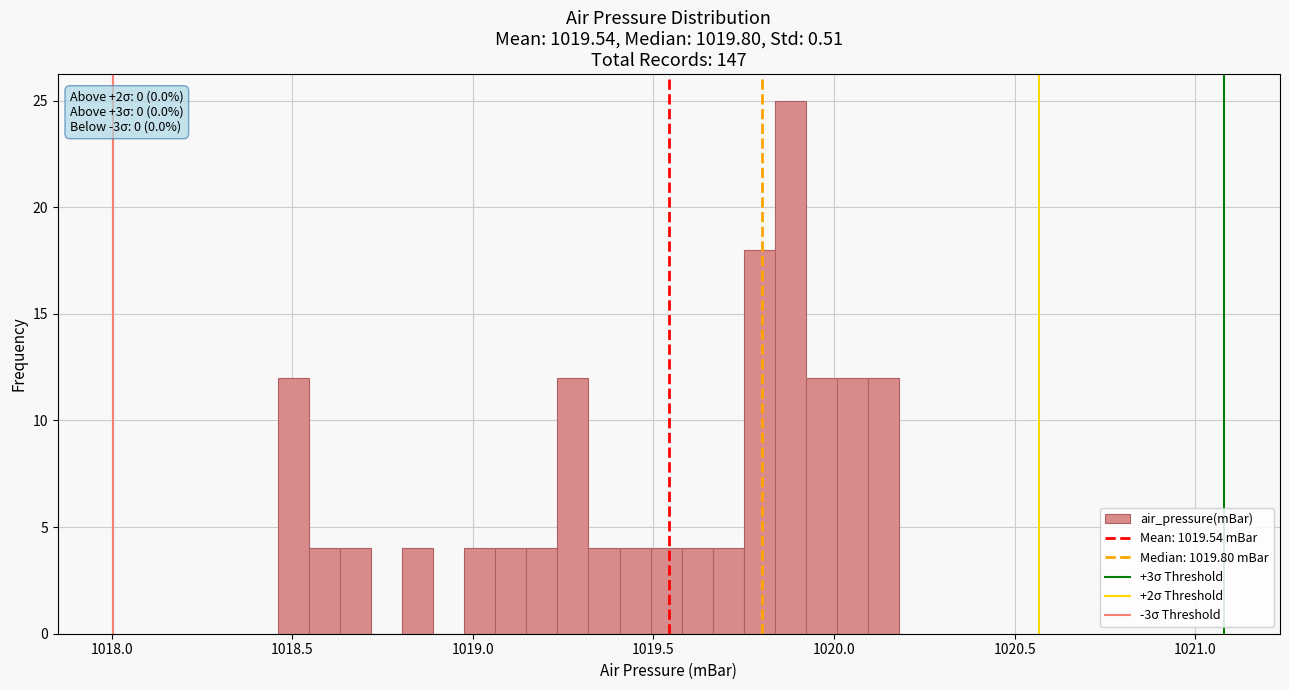

Read against the x-axis, roughly where is the centre of the tallest bar?

1019.90